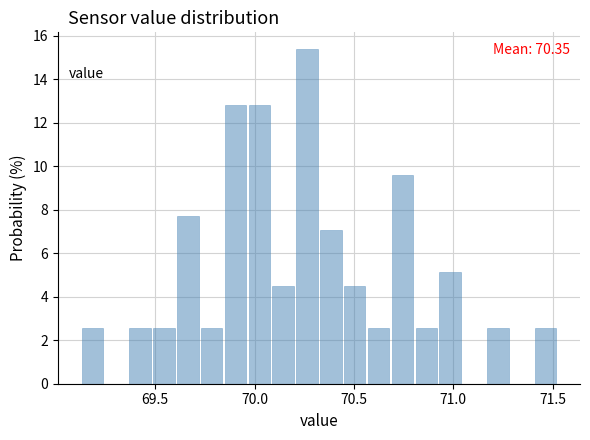

Around what value on the x-axis is the tallest bar? Give the approximate position of its centre, as read against the axis.

70.25